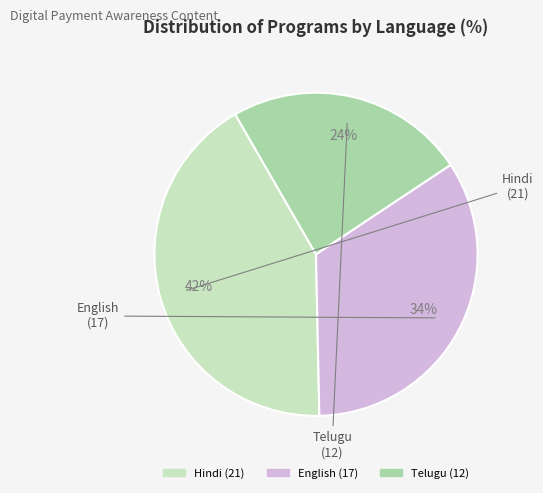

To the nearest percent, what portion does Hindi represent?

42%